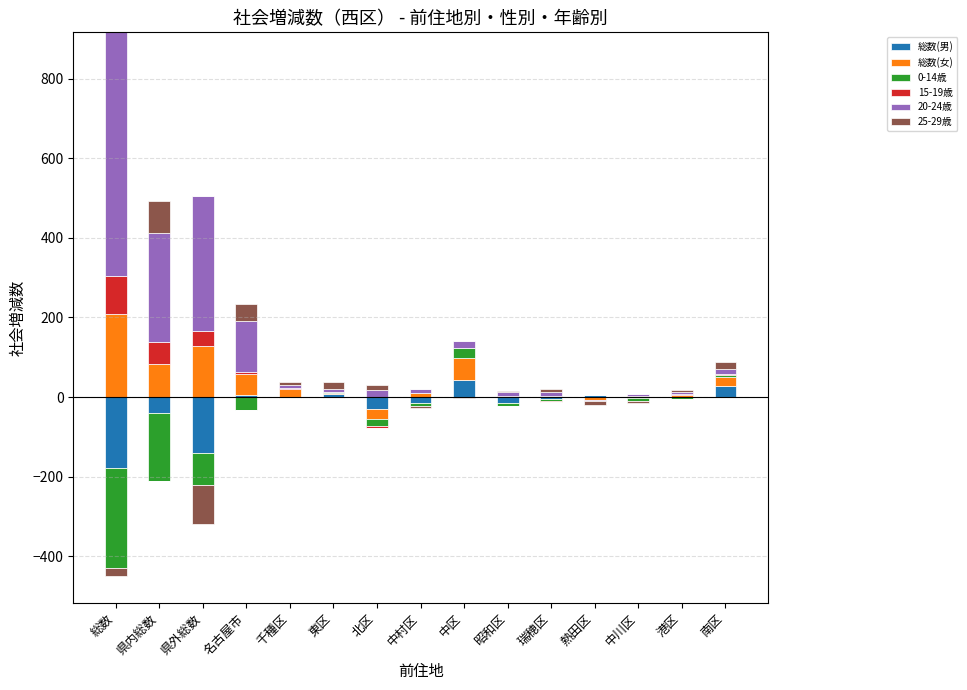

How many bars are there in total?

90